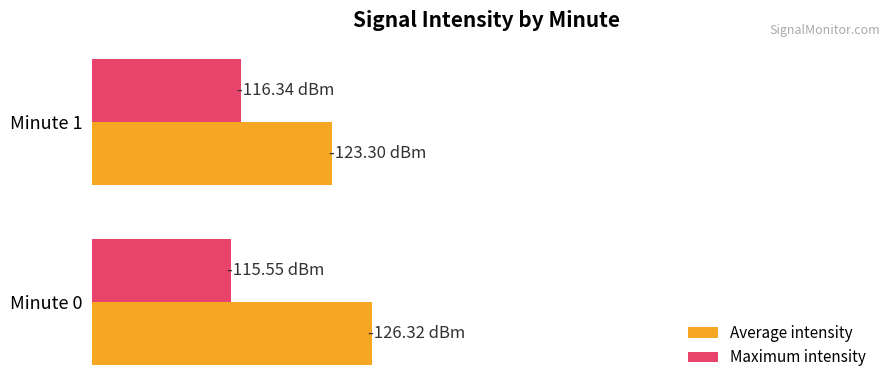

What are all the series names shown in the legend?

Average intensity, Maximum intensity